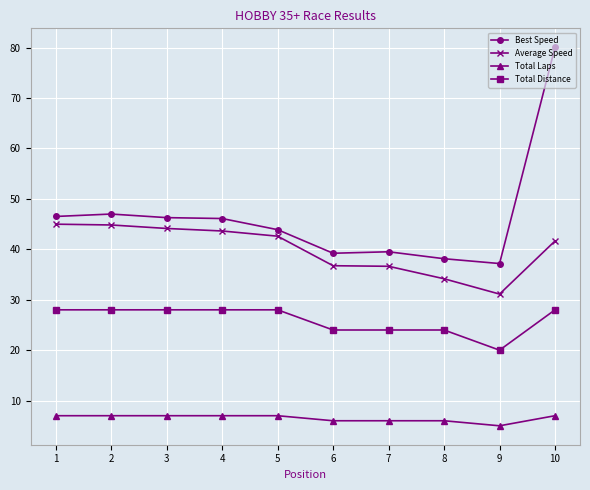

Which category has the lowest value across all series?

9